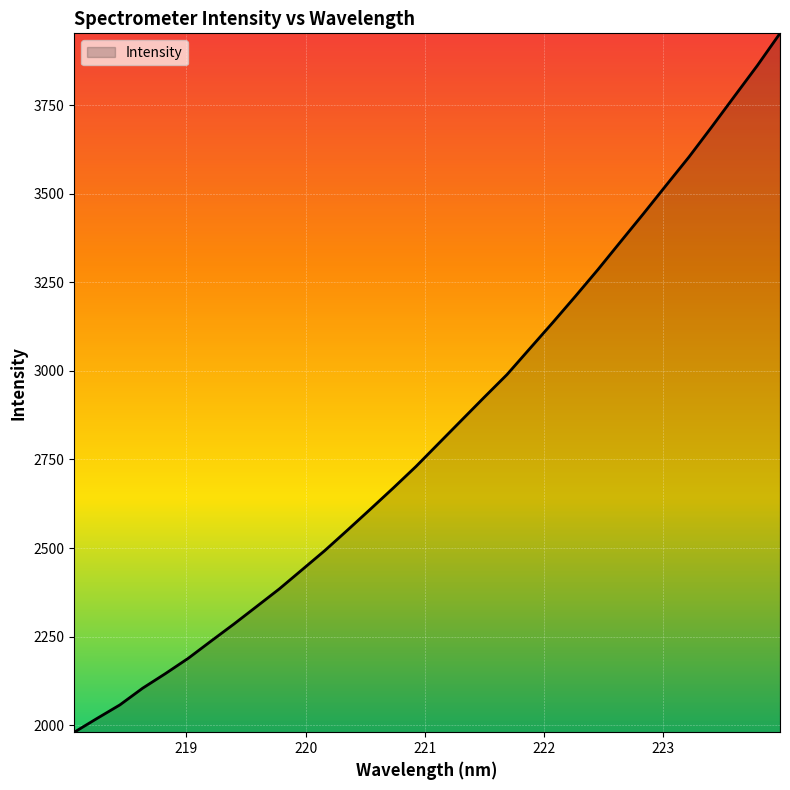

How many lines are shown in the chart?

1